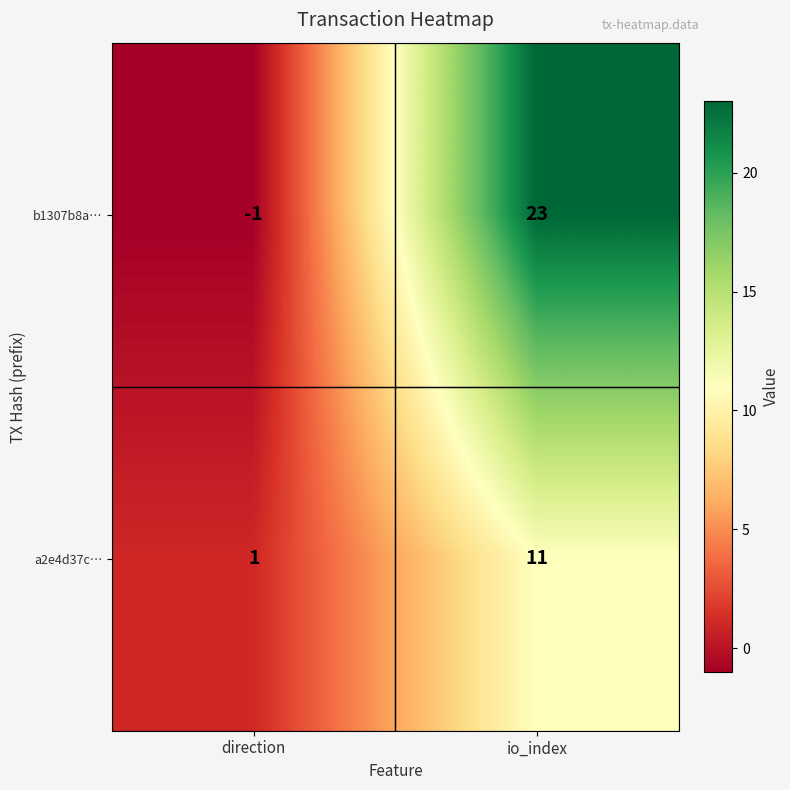

List the series in order of their peak value, highest first.

b1307b8a…, a2e4d37c…